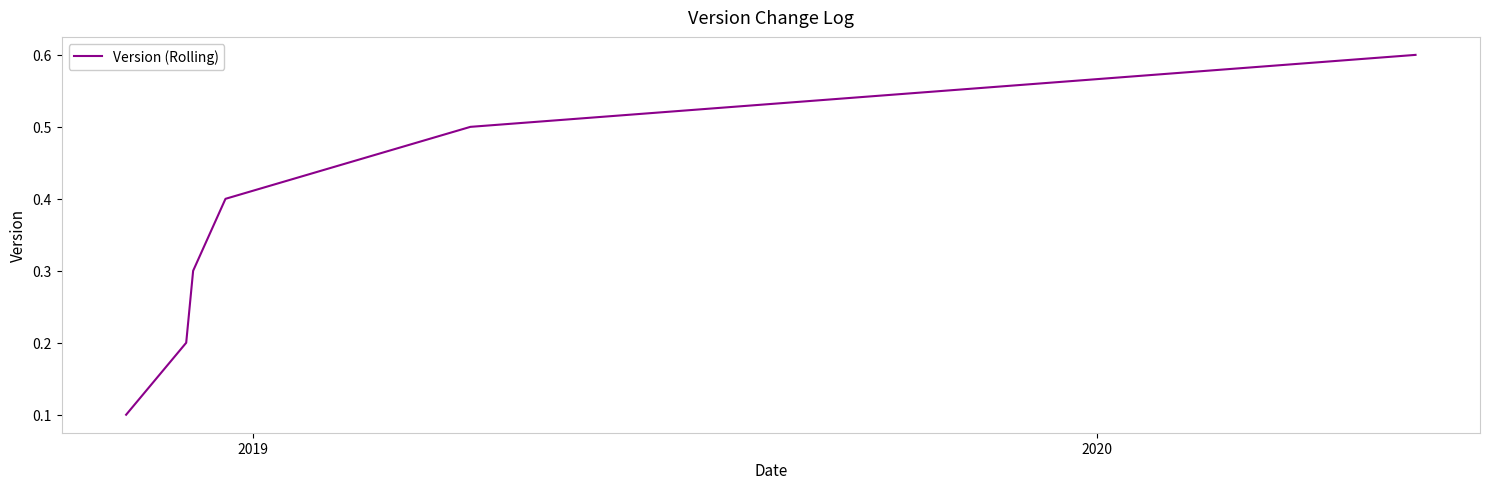

What is the sum of all values?

2.1